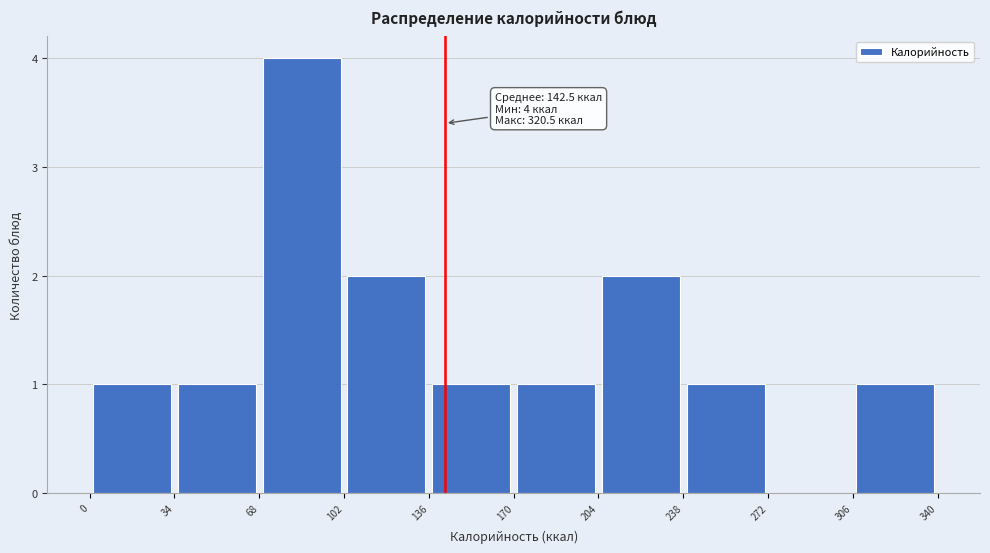

Which range on the x-axis has the tallest bar?

68 to 102